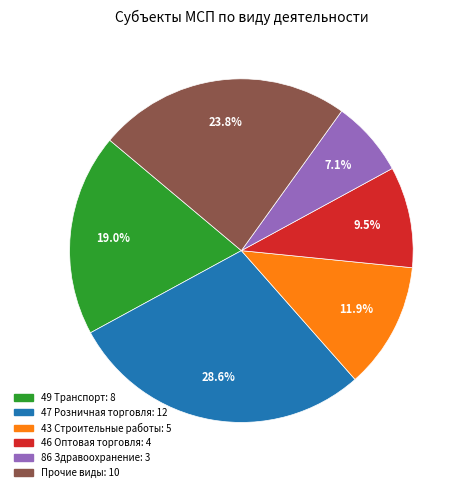

Does any single category account for the majority?

No